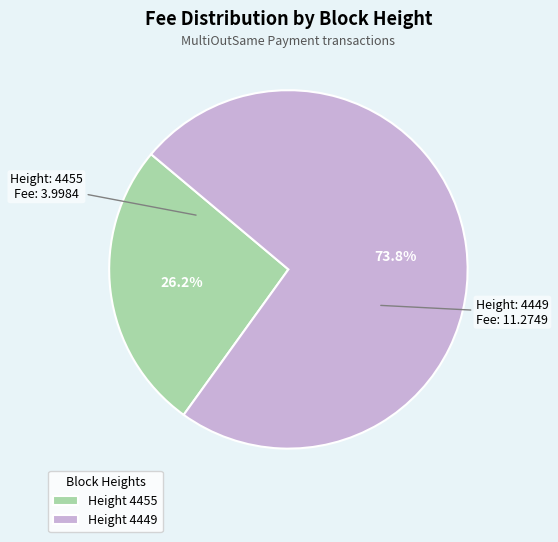

What is the ratio of the value at Height 4455 to the value at Height 4449?

0.4